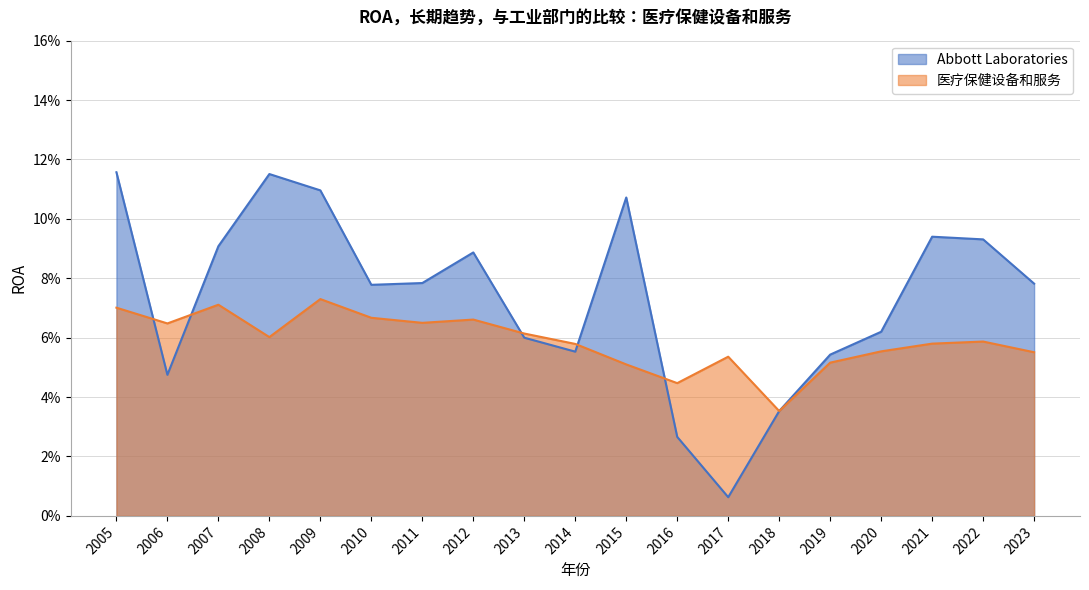

Between 2014 and 2020, which series saw the biggest shift?

Abbott Laboratories